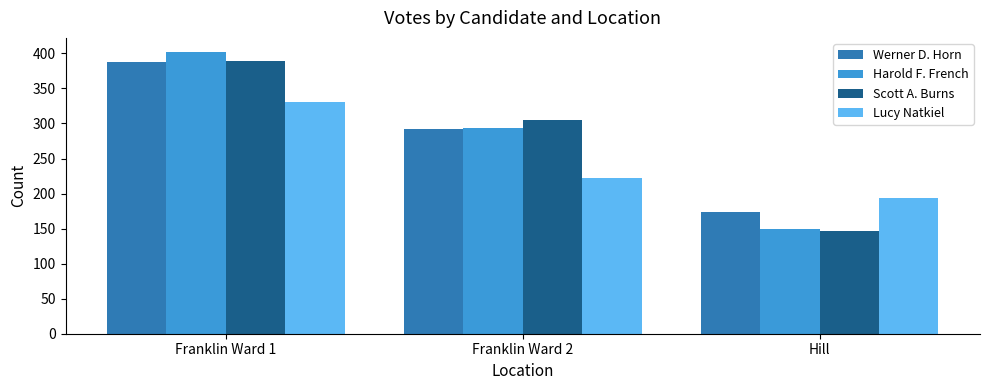

Reading left to right, extract all data points from this chart.

Werner D. Horn: 387	292	174
Harold F. French: 402	293	149
Scott A. Burns: 389	305	147
Lucy Natkiel: 330	222	194